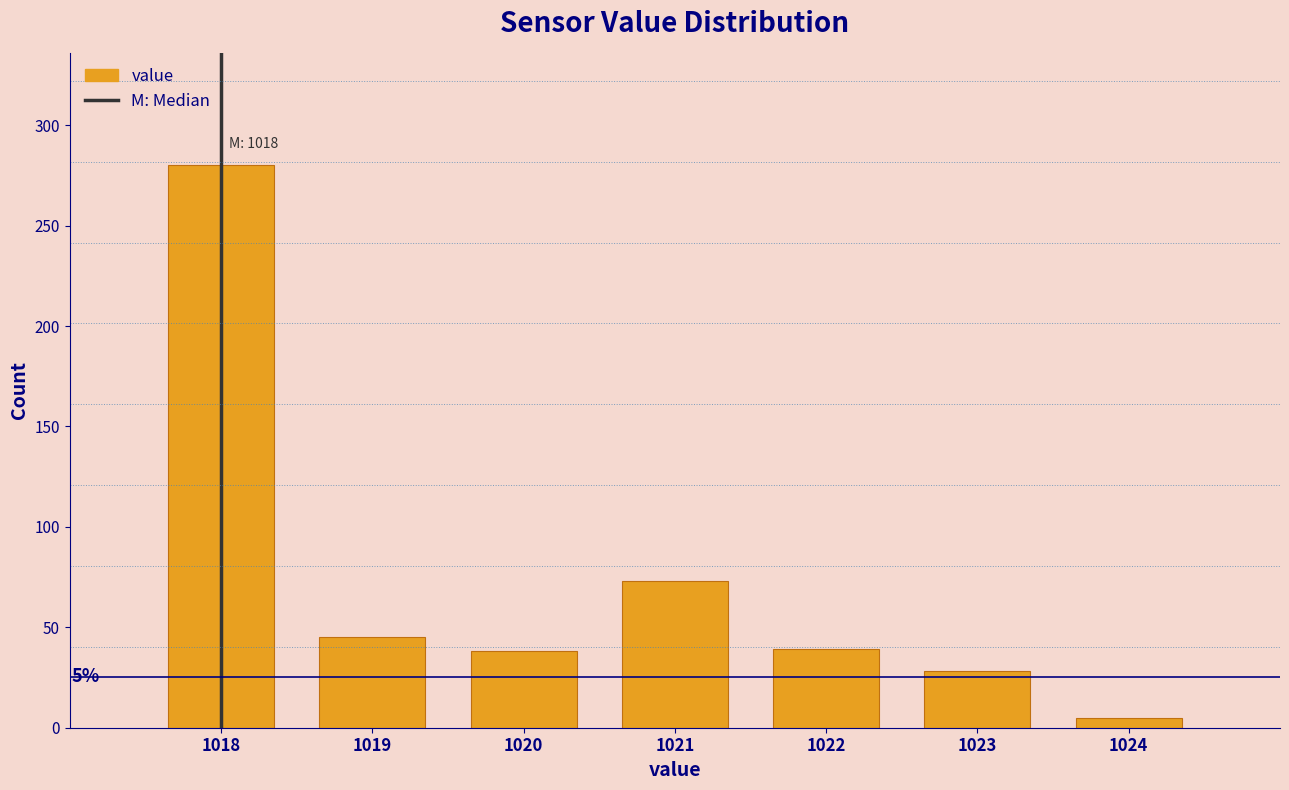

Over which range of the x-axis is the bar tallest?

1017.5 to 1018.5